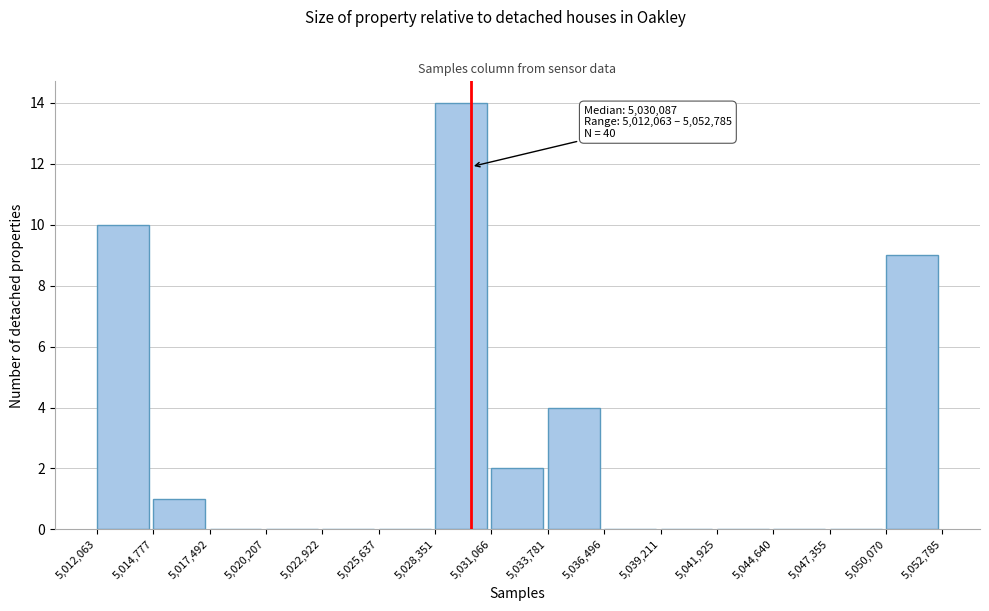

Over which range of the x-axis is the bar tallest?

5,028,351 to 5,031,066